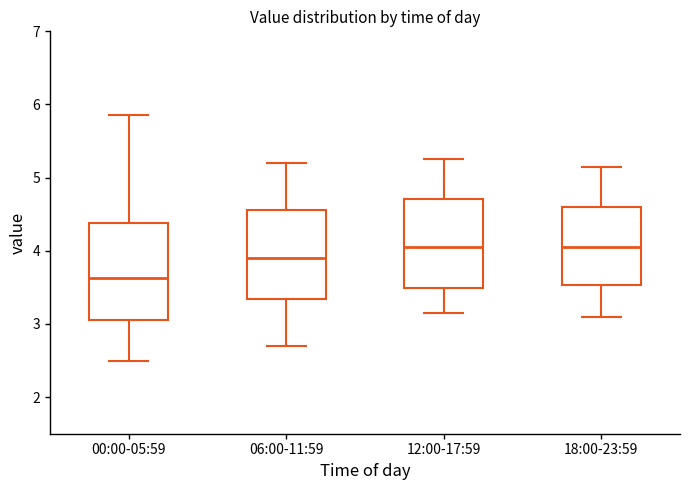

Reading left to right, transcribe this box plot: for each box, give where its median line is, the range the box spans, and where its two whiskers end, as read against the y-axis. The values are not printed on the chart, so give them approximately, as read against the axis.

00:00-05:59: median 3.6, box 3.1 to 4.4, whiskers 2.5 to 5.9
06:00-11:59: median 3.9, box 3.3 to 4.6, whiskers 2.7 to 5.2
12:00-17:59: median 4.1, box 3.5 to 4.7, whiskers 3.2 to 5.3
18:00-23:59: median 4.1, box 3.5 to 4.6, whiskers 3.1 to 5.2